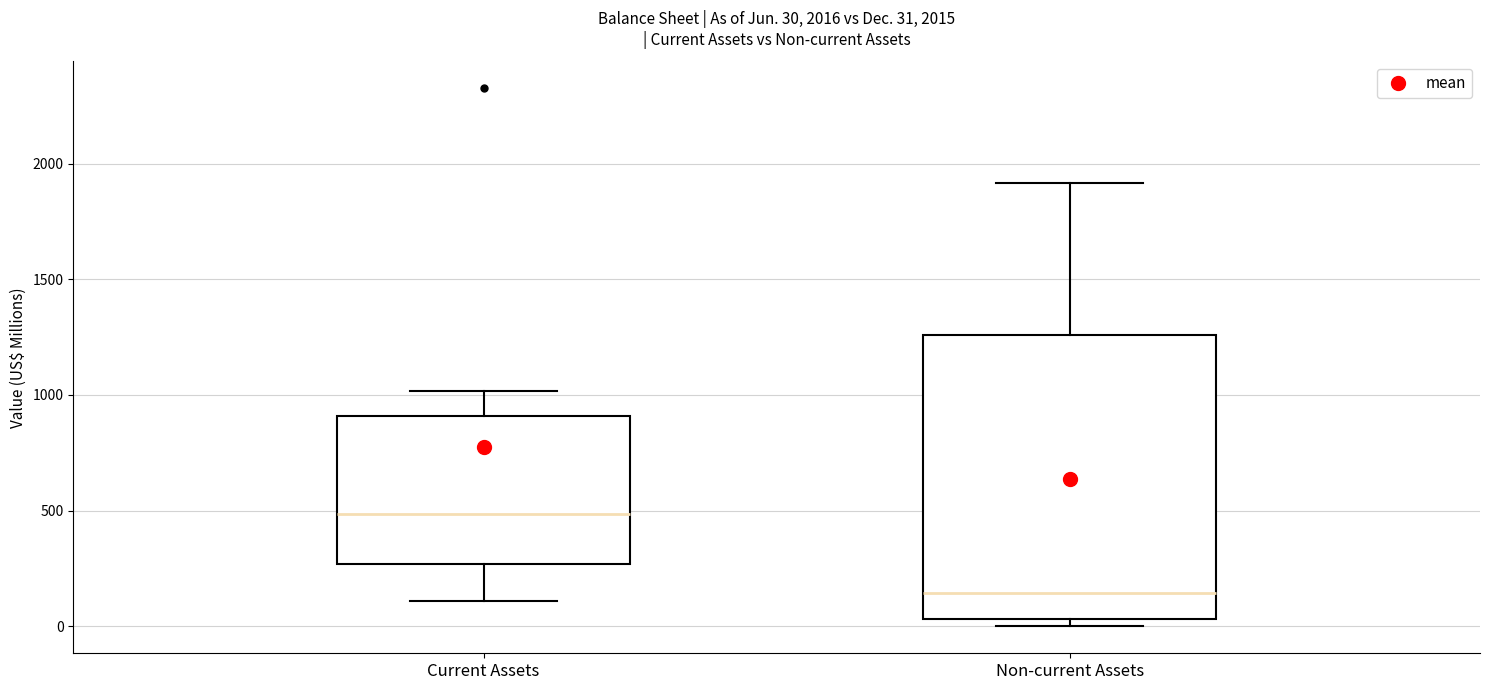

Comparing the boxes themselves (not the whiskers), which one is the tallest?

Non-current Assets